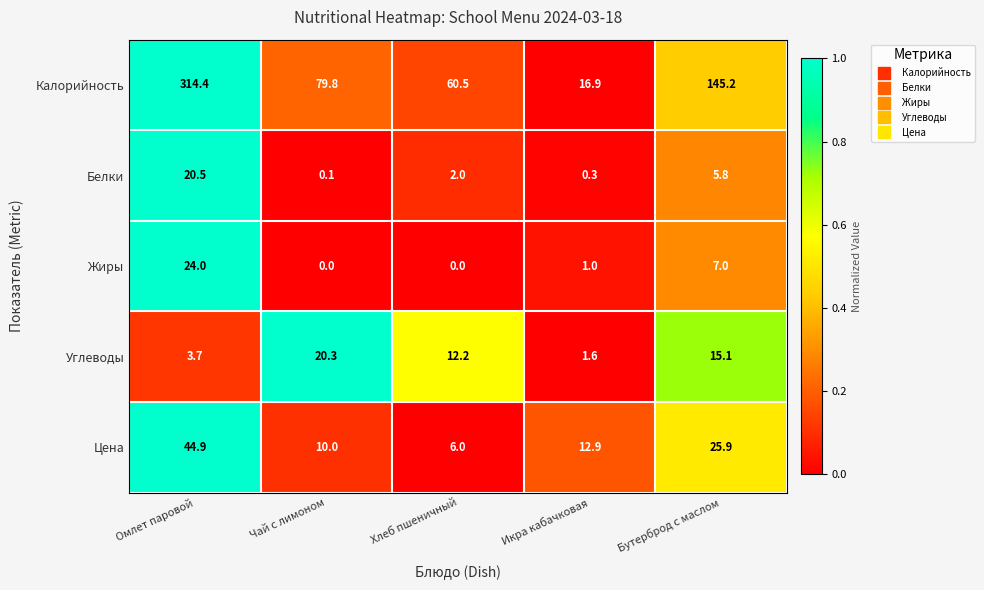

How many categories are shown in the chart?

5